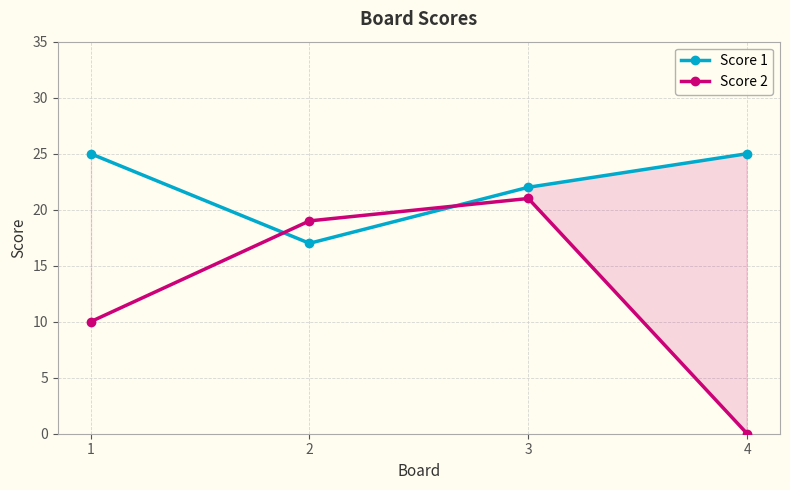

At 2, list the series in order from smallest to largest.

Score 1, Score 2